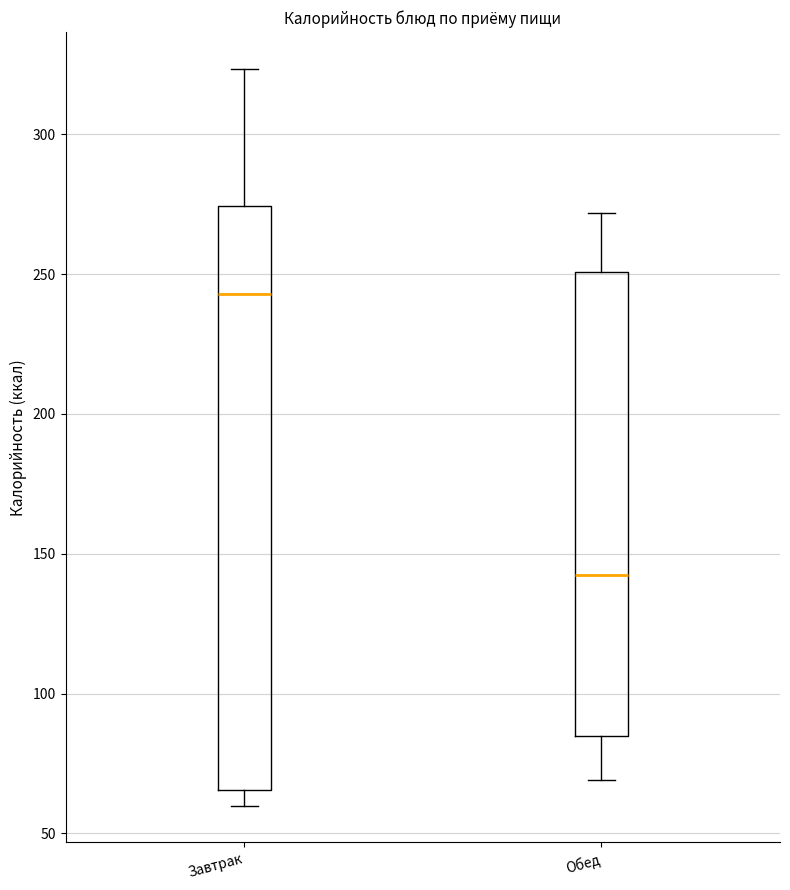

Where is the upper edge of the box for Обед on the y-axis? The values are not printed on the chart, so give them approximately, as read against the axis.

250